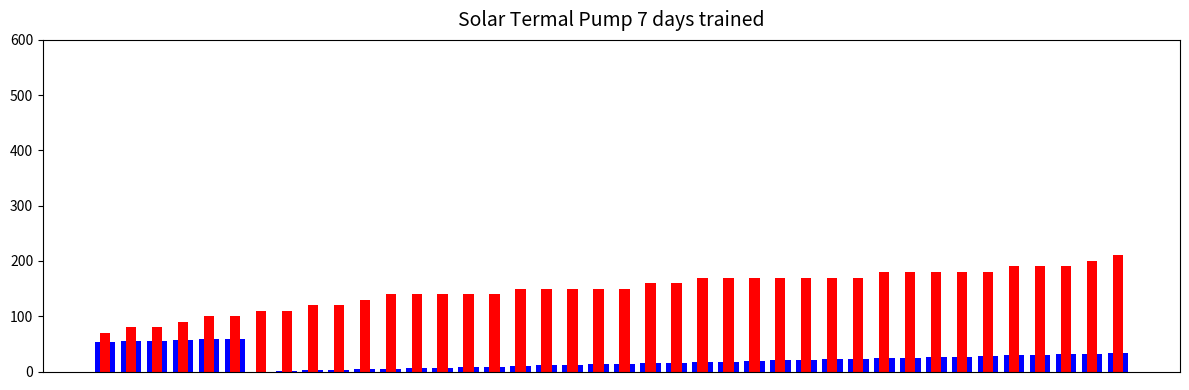

What is the value of the Minute bar at the 20th from the left?

13.0